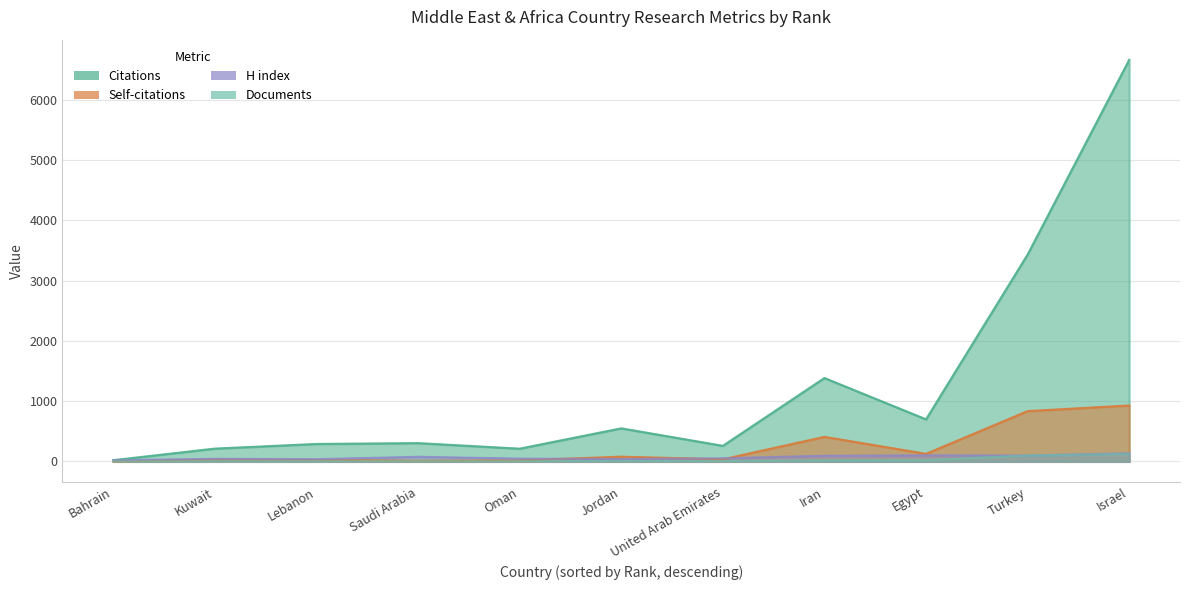

What is the sum of the Documents values at Jordan and Israel?

135